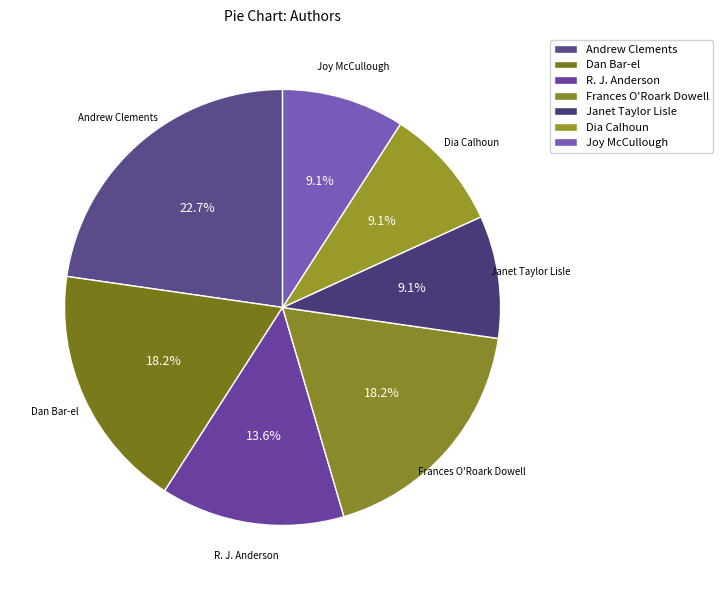

Is there any slice that represents more than half of the pie?

No